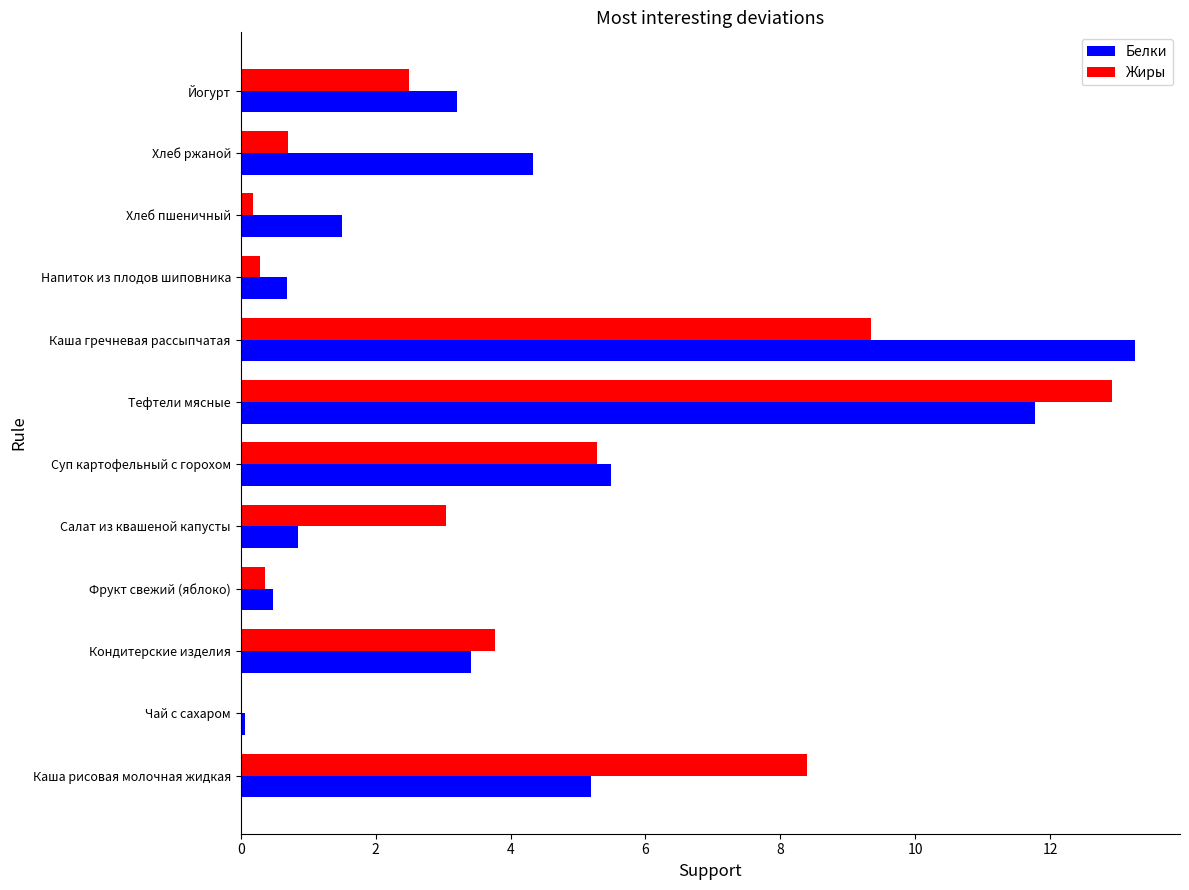

How many distinct data groups are displayed?

2